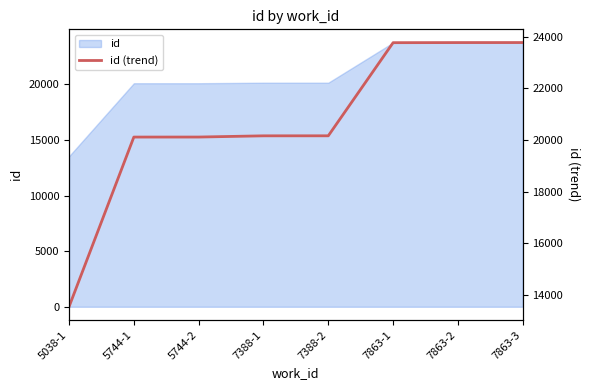

What is the difference between the values at 7388-1 and 7863-3?

3613